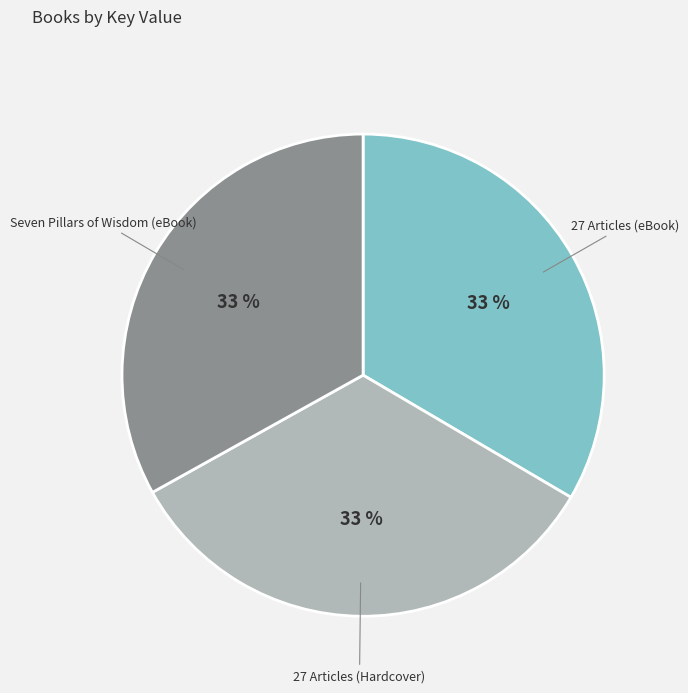

Count the number of slices in the pie.

3